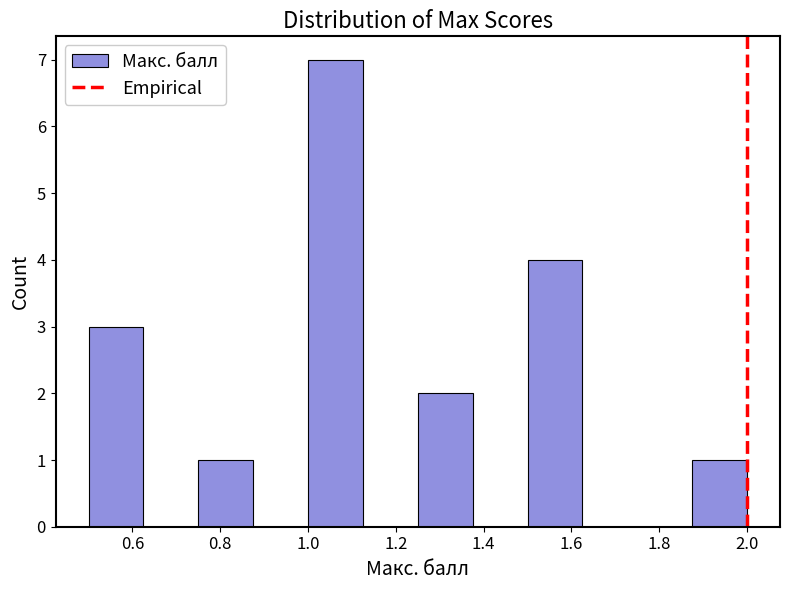

How tall is the bar that spans 1.875 to 2.000 on the x-axis? Neither the bar edges nor the heights are printed on the chart, so give them approximately, as read against the axes.

1